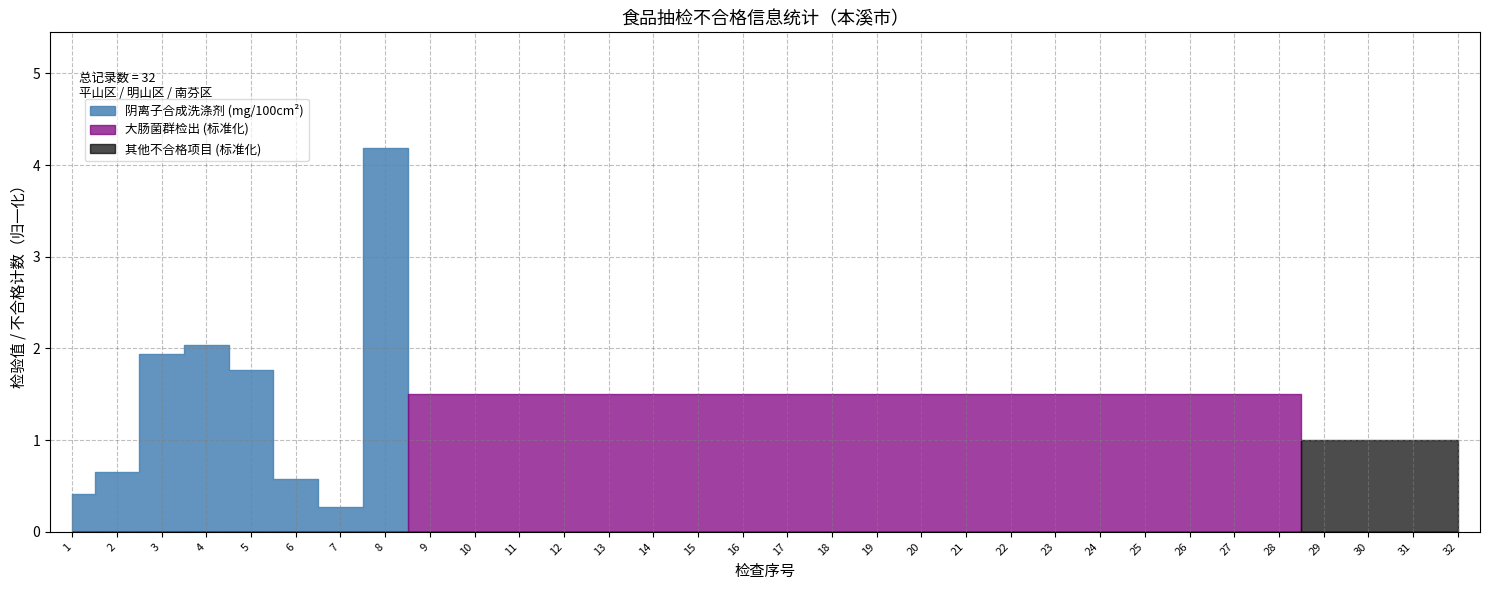

True or false: 其他不合格 and 阴离子合成洗涤剂 cross at least once.

False